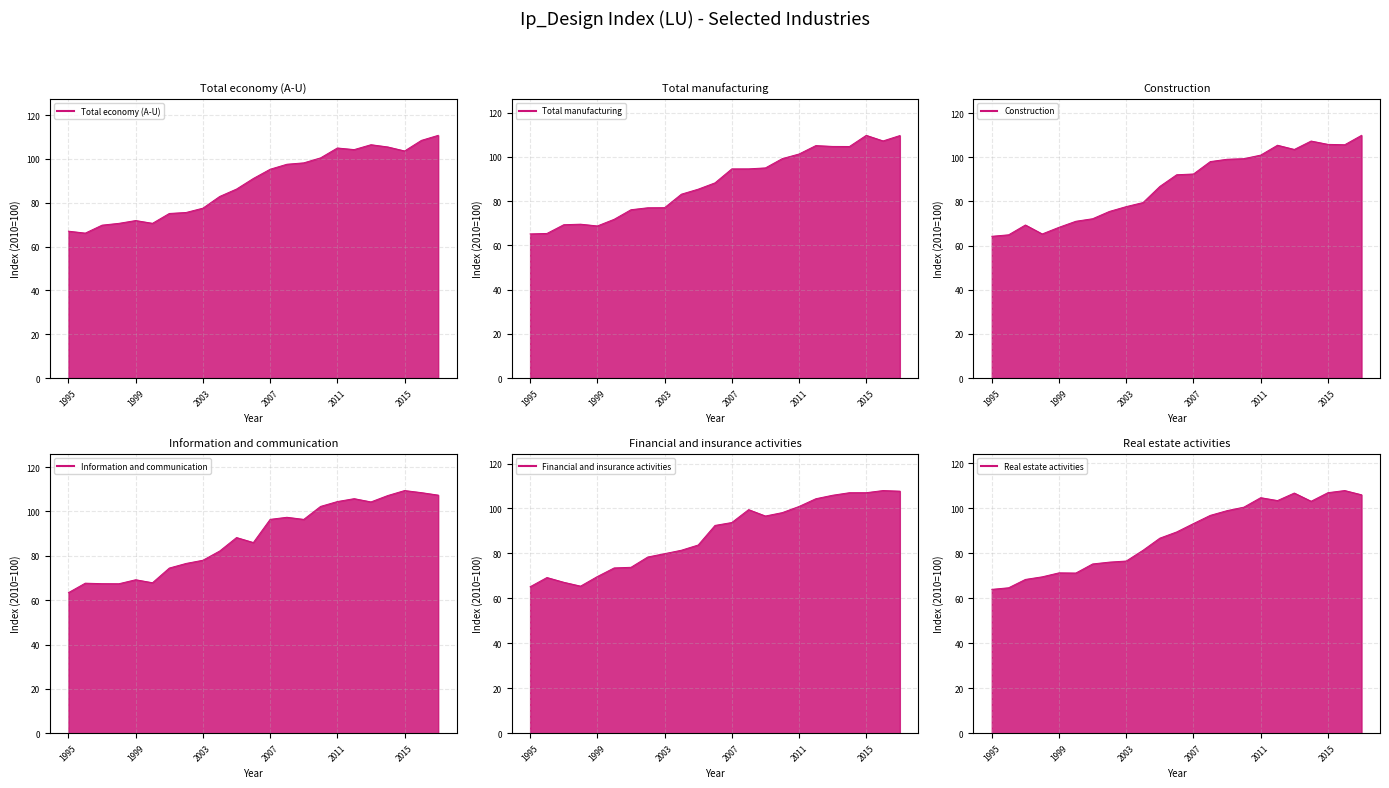

What are all the series names shown in the legend?

Total economy (A-U) line, Total manufacturing line, Construction line, Information and communication line, Financial and insurance activities line, Real estate activities line